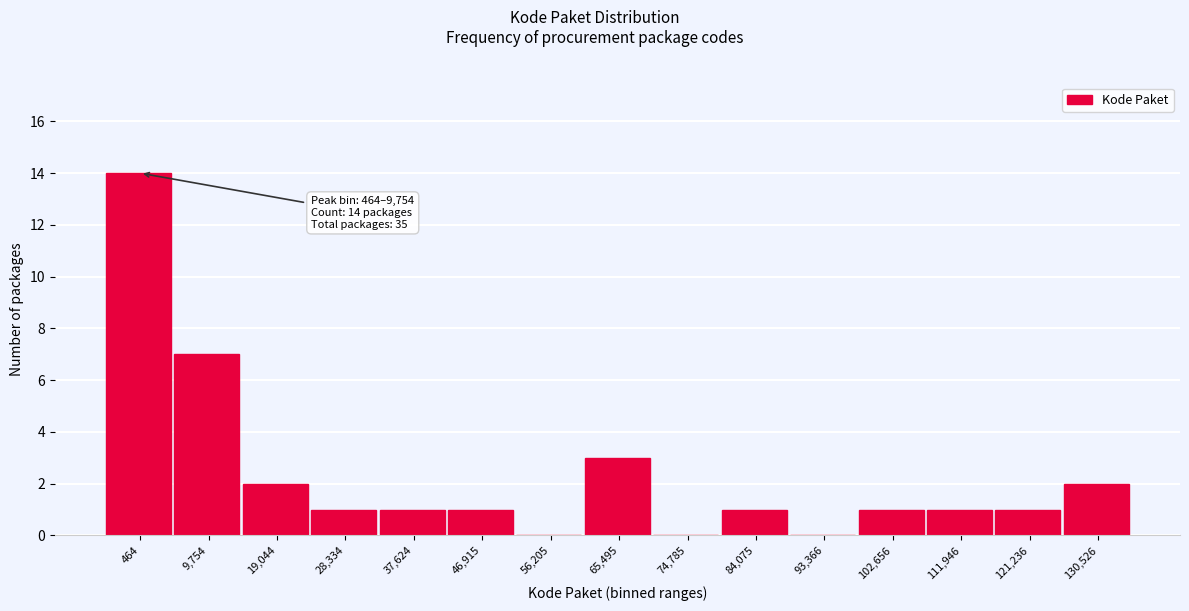

Reading right to left, transcribe all the data shown in this chart.

130,526=2	121,236=1	111,946=1	102,656=1	93,366=0	84,075=1	74,785=0	65,495=3	56,205=0	46,915=1	37,624=1	28,334=1	19,044=2	9,754=7	464=14